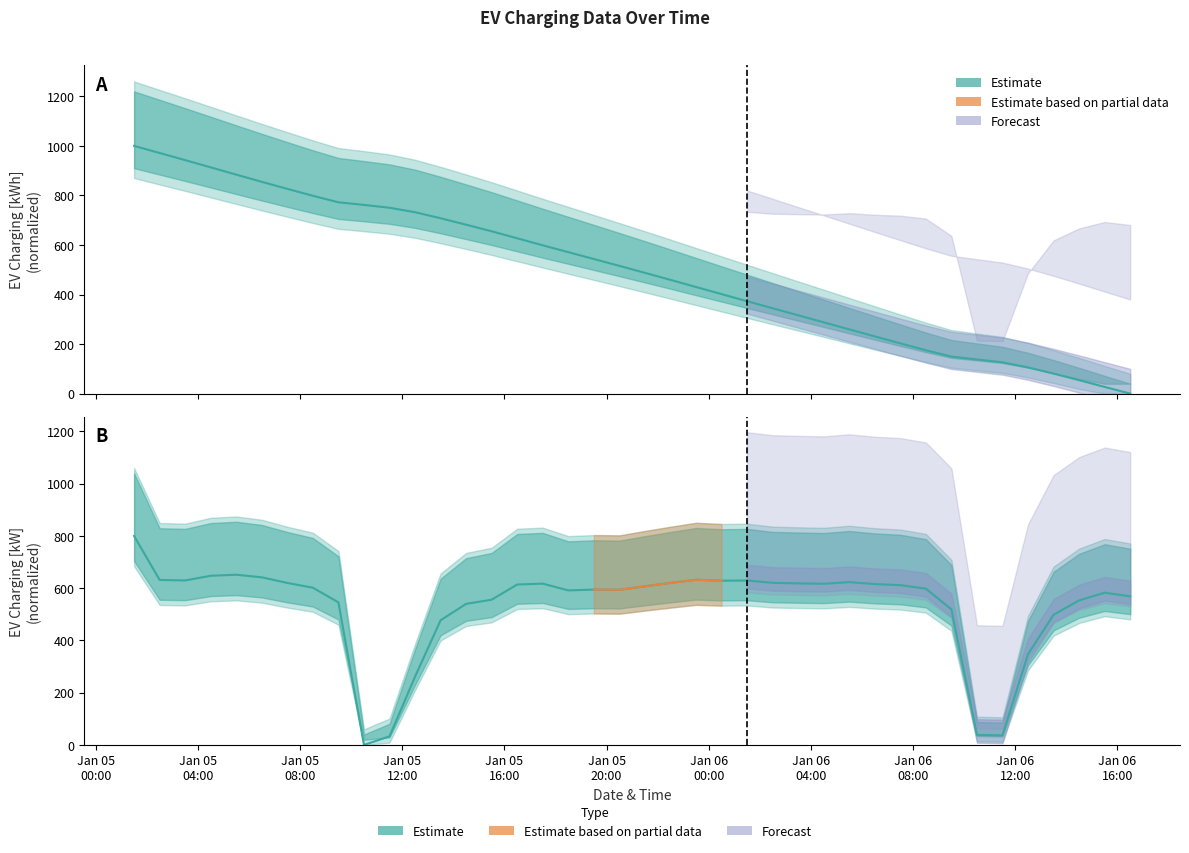

What is the greatest value displayed?

1000.0